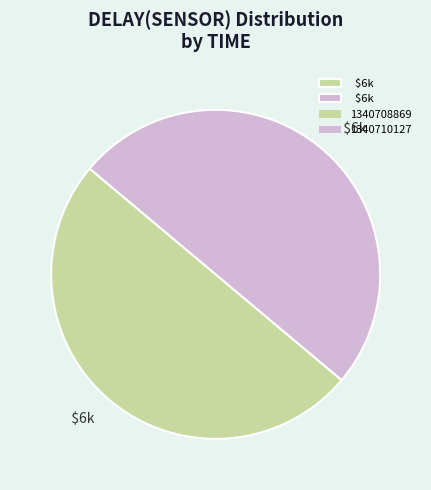

How many slices are in this pie chart?

2